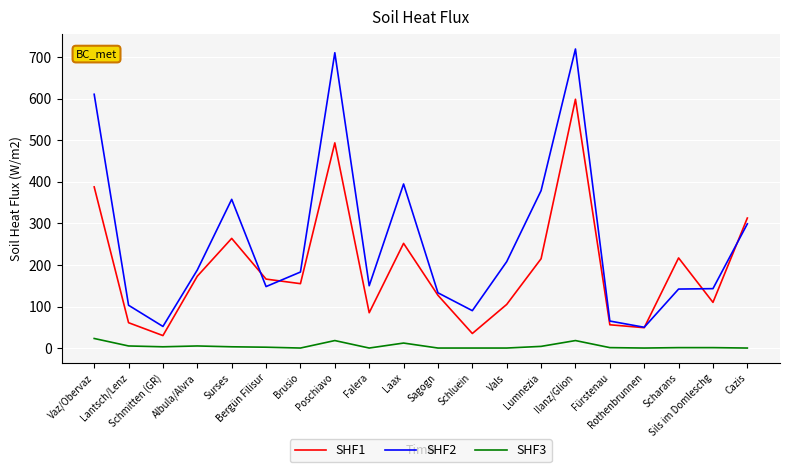

Which series has the widest spread of values?

SHF2